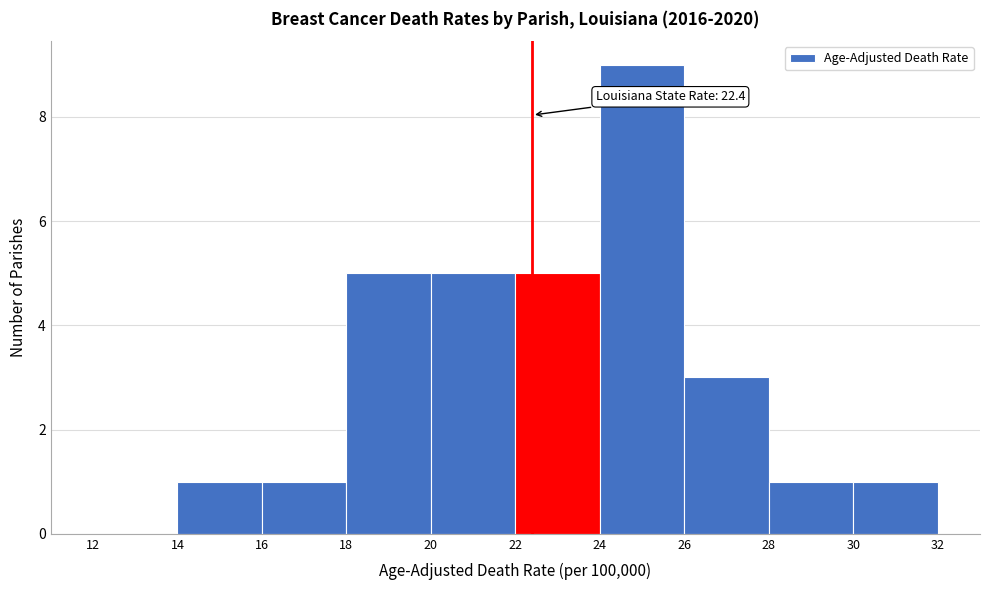

Over which range of the x-axis is the bar tallest?

24 to 26